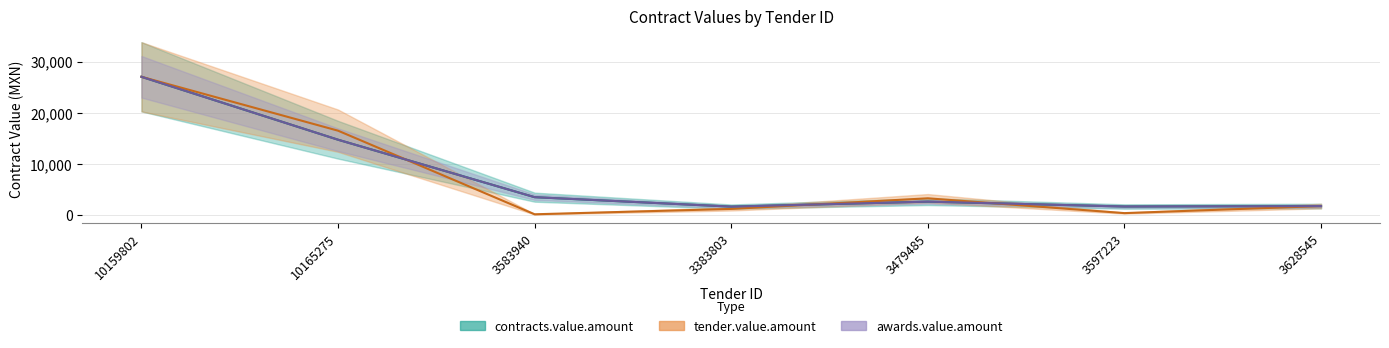

Does the chart display data point markers on the line(s)?

No